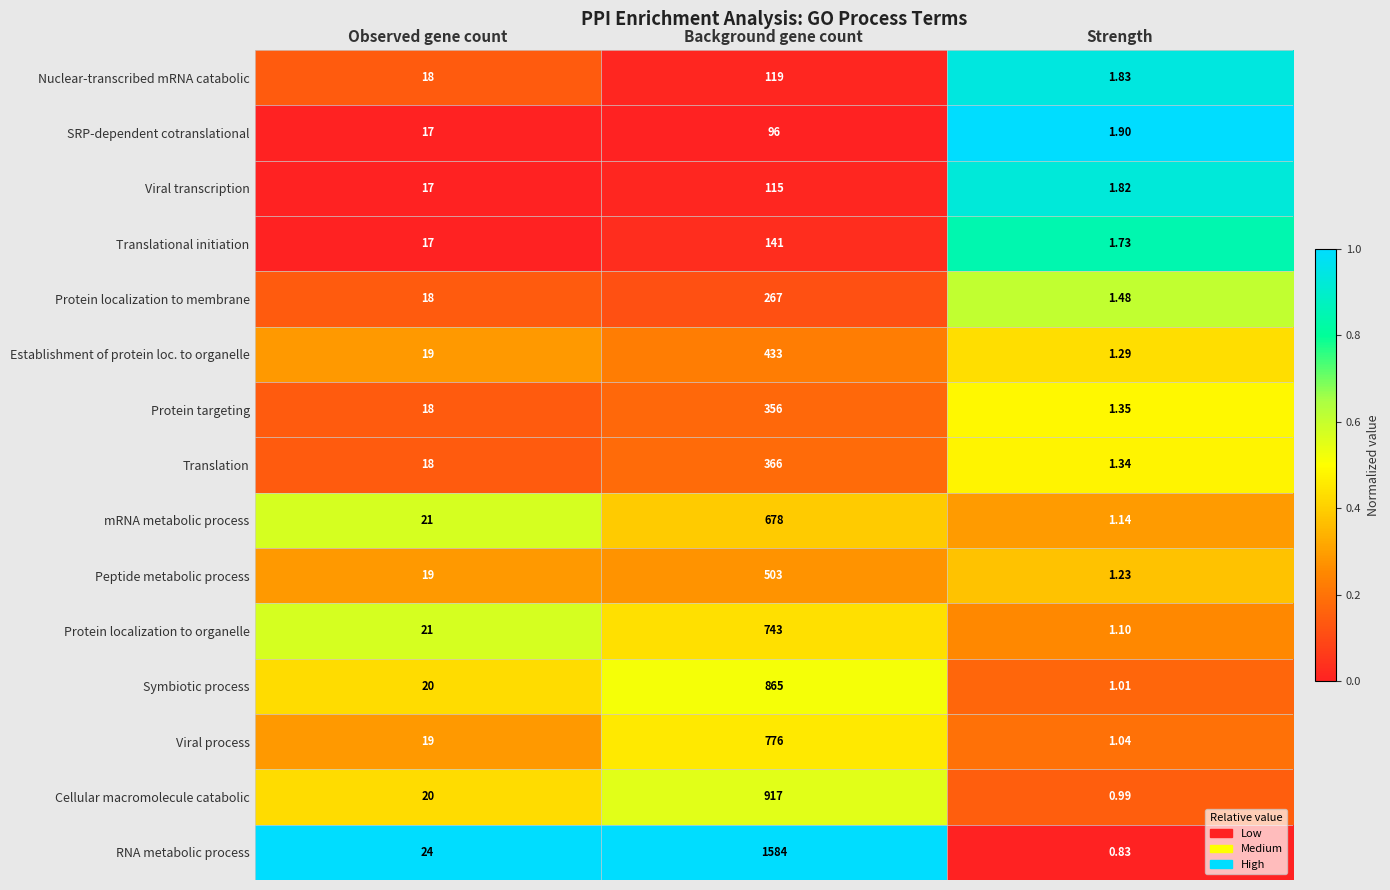

What is the total value across all series at Background gene count?

7959.0